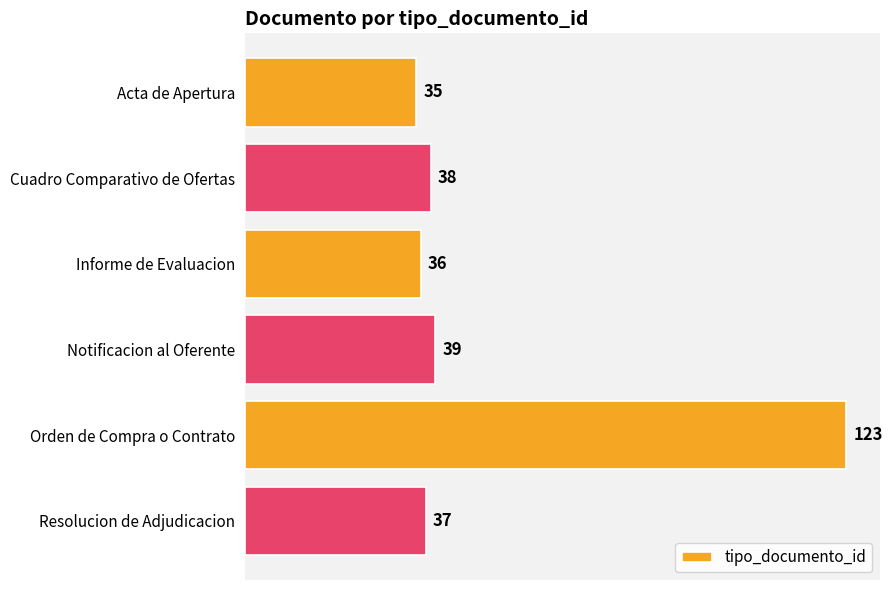

Which has a higher value, Cuadro Comparativo de Ofertas or Orden de Compra o Contrato?

Orden de Compra o Contrato